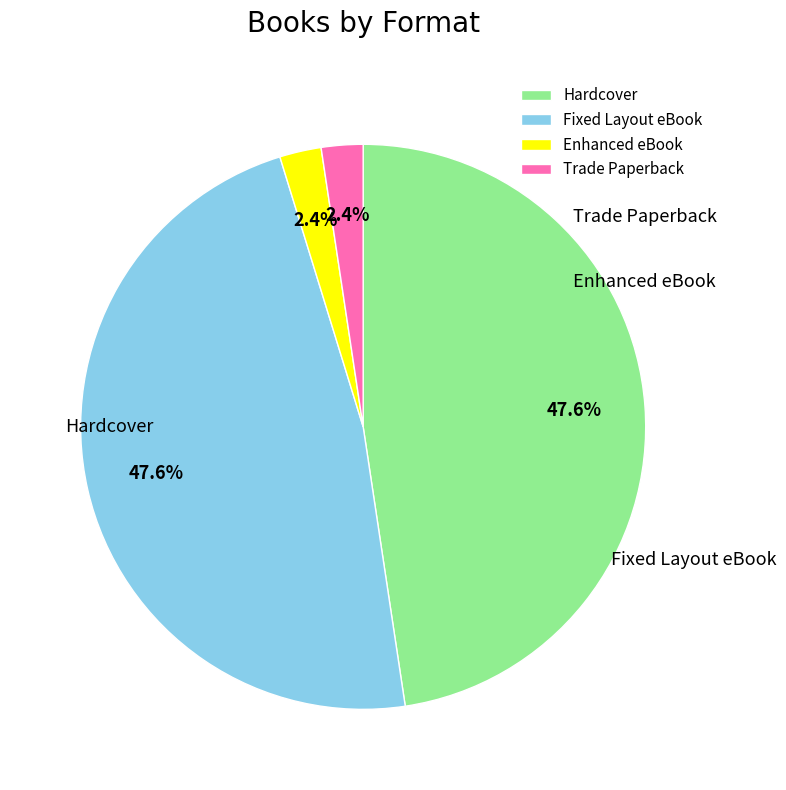

Rank the categories by value from highest to lowest.

Hardcover, Fixed Layout eBook, Enhanced eBook, Trade Paperback